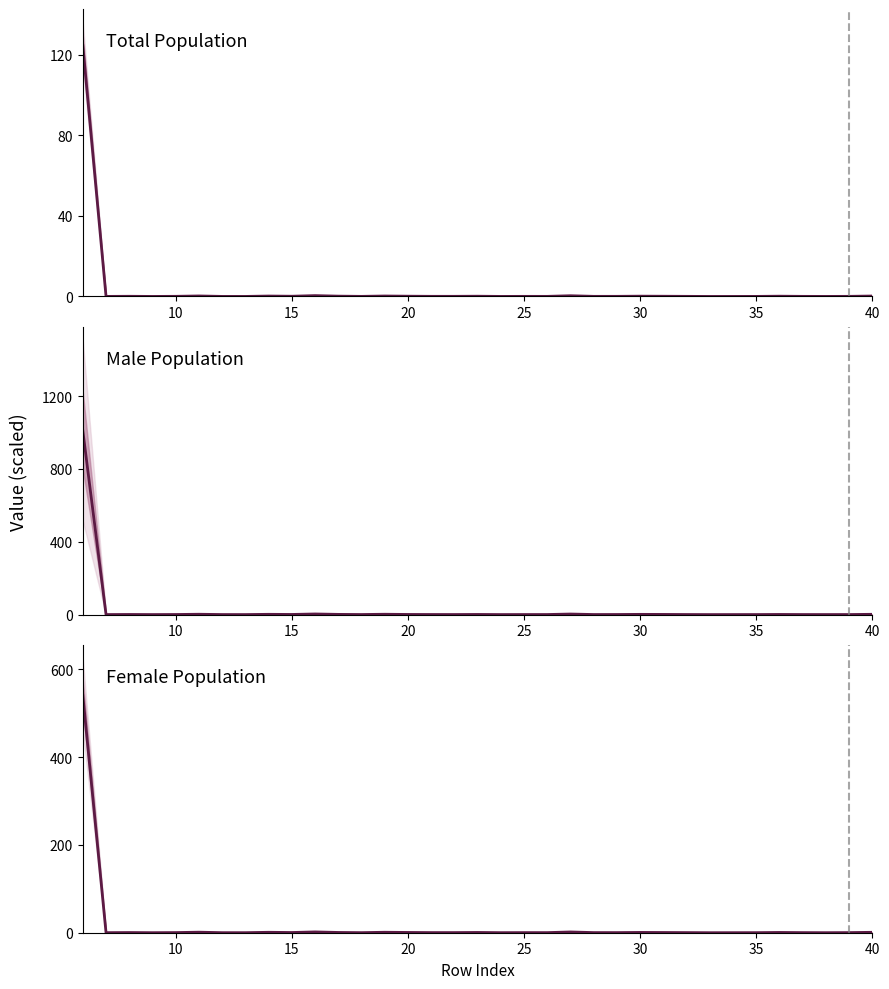

Does the chart have visible grid lines?

No